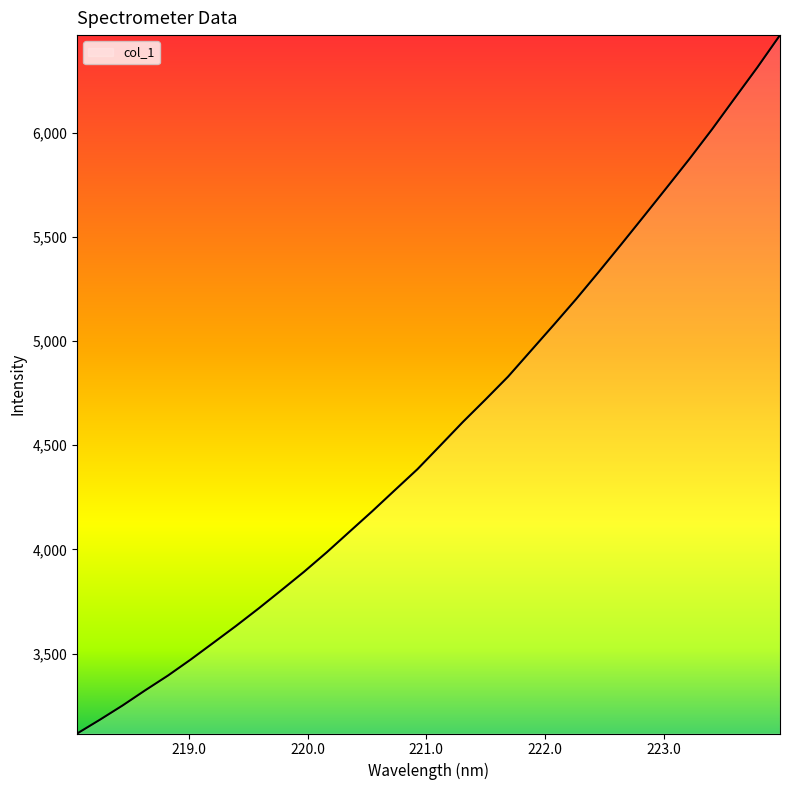

What is the maximum value shown in the chart?

6468.8